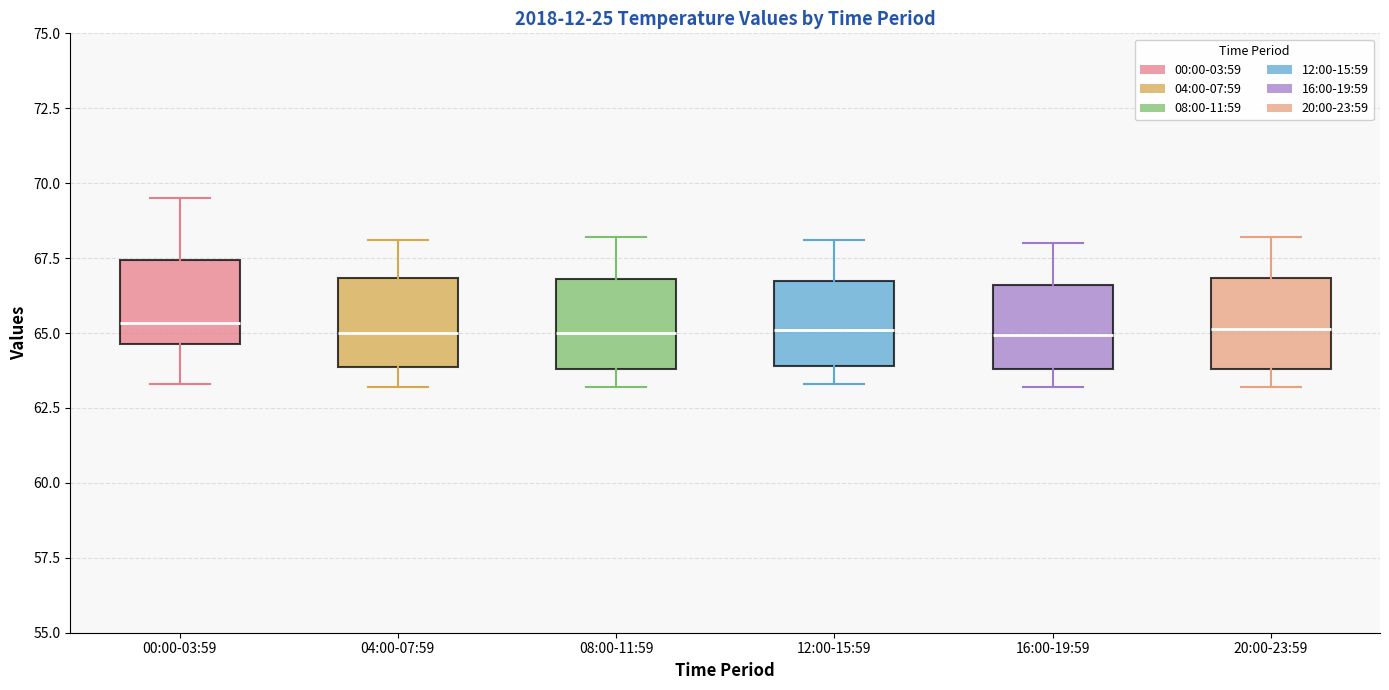

Where does the median line of the box for 16:00-19:59 sit on the y-axis? The values are not printed on the chart, so give them approximately, as read against the axis.

65.0